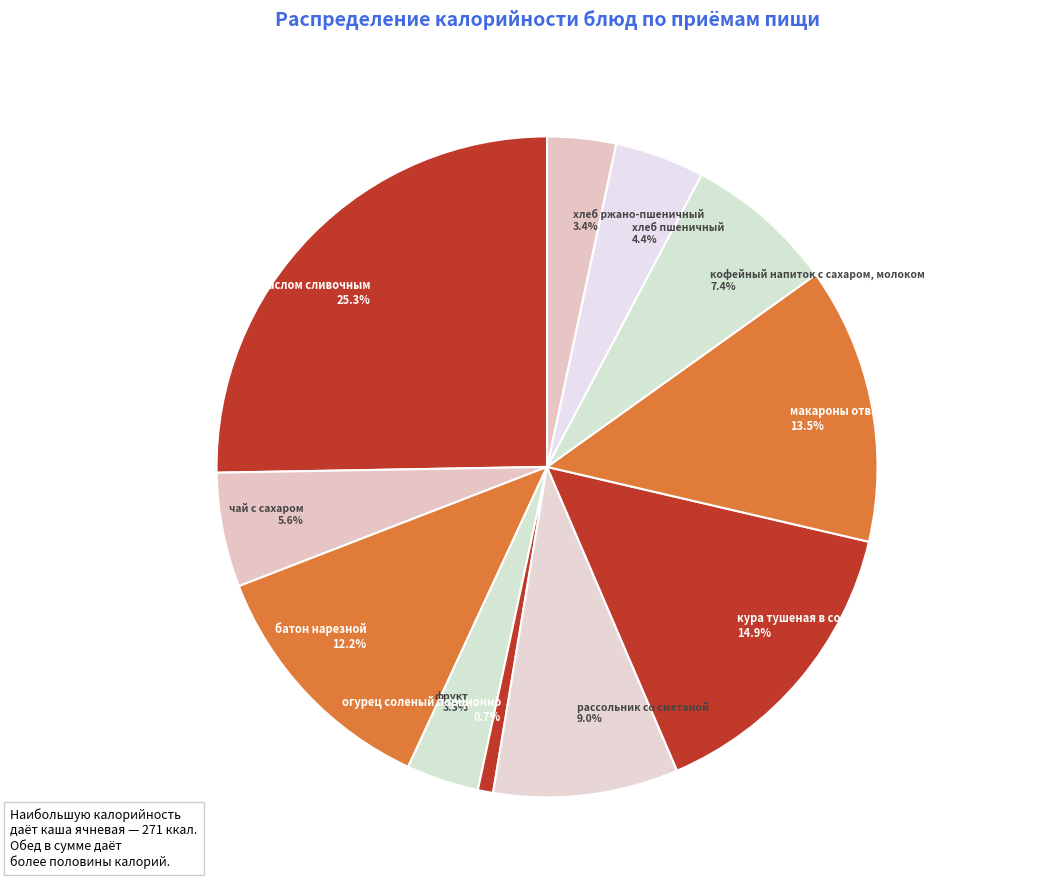

What percentage is the чай с сахаром slice, to the nearest percent?

6%